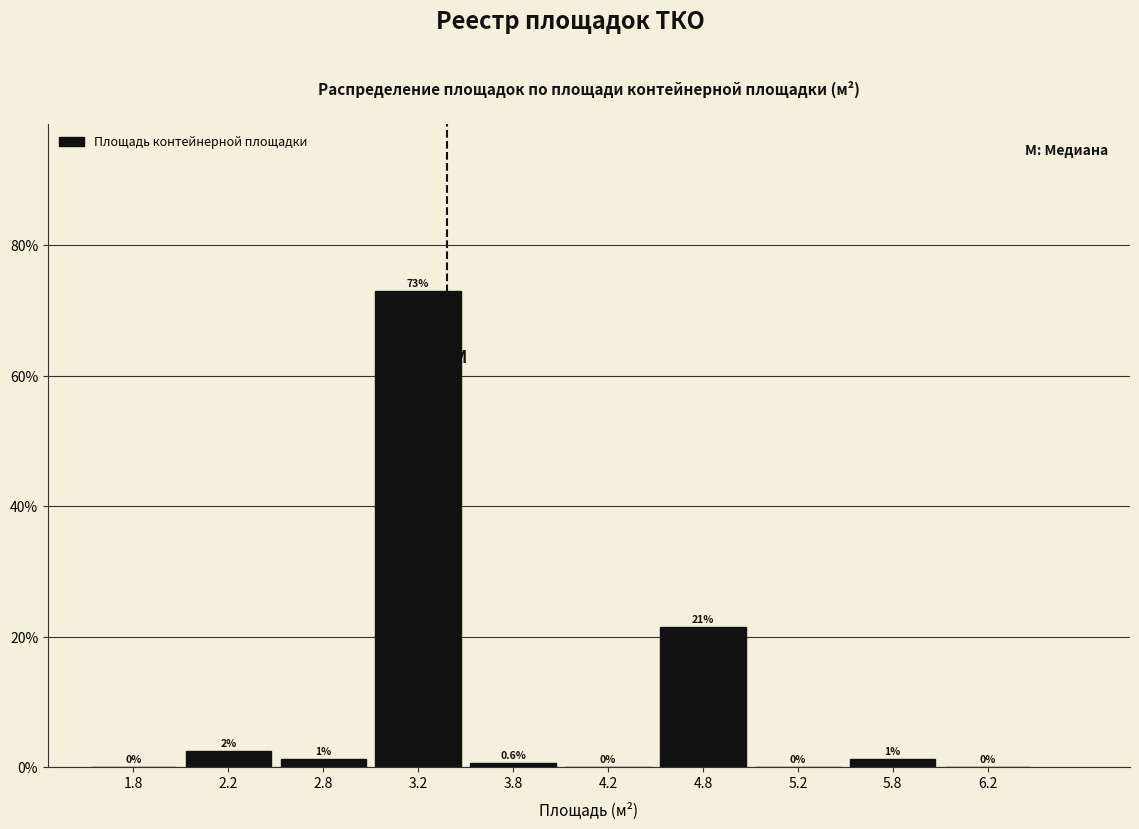

Over which range of the x-axis is the bar tallest?

3.0 to 3.5